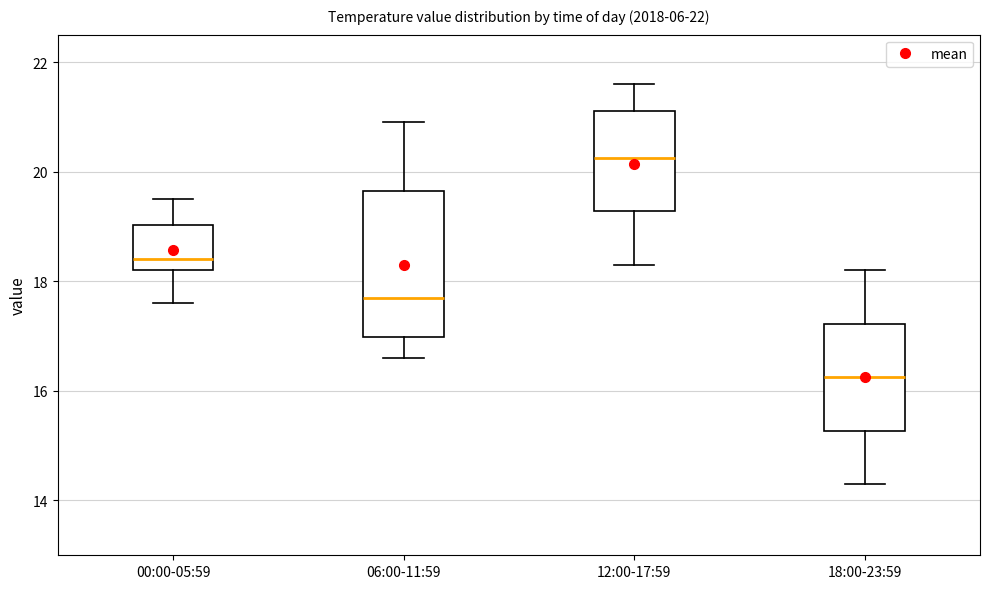

Comparing the boxes themselves (not the whiskers), which one is the tallest?

06:00-11:59